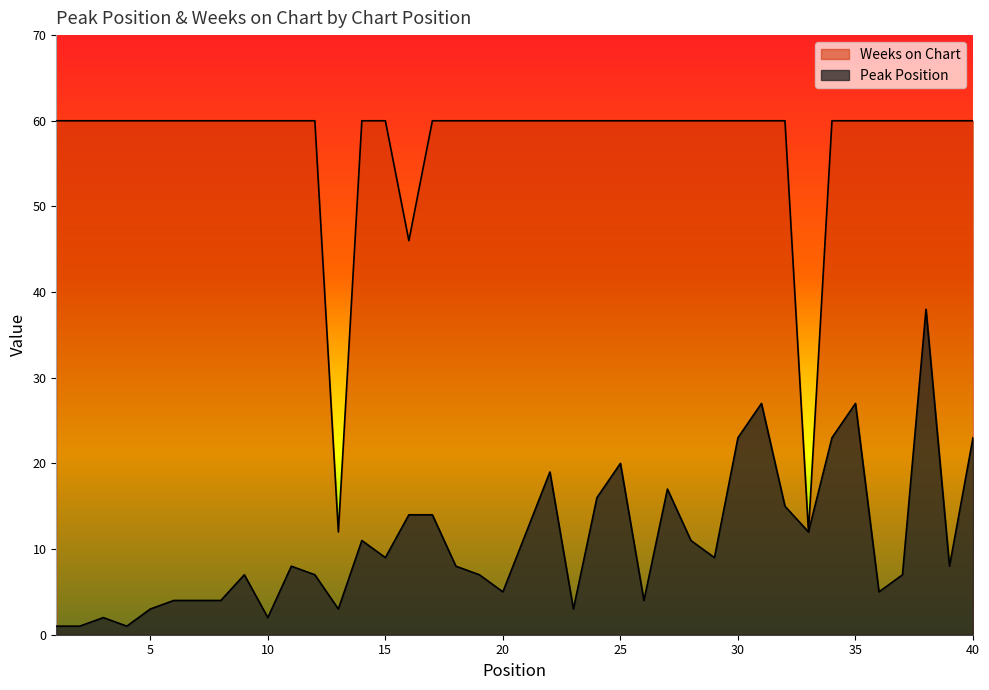

Rank the series at 2 from highest to lowest value.

Weeks on Chart, Peak Position